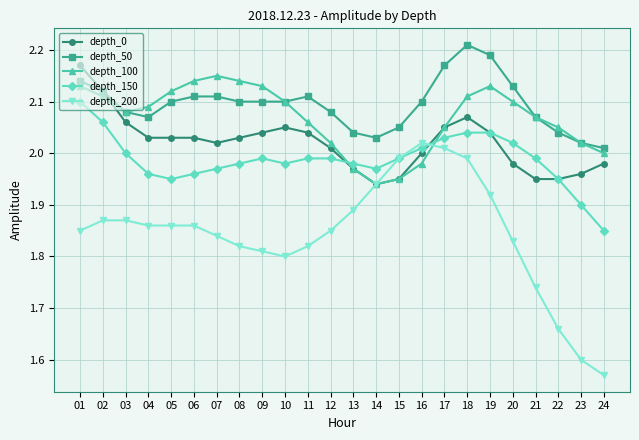

How many data points does each series have?

24